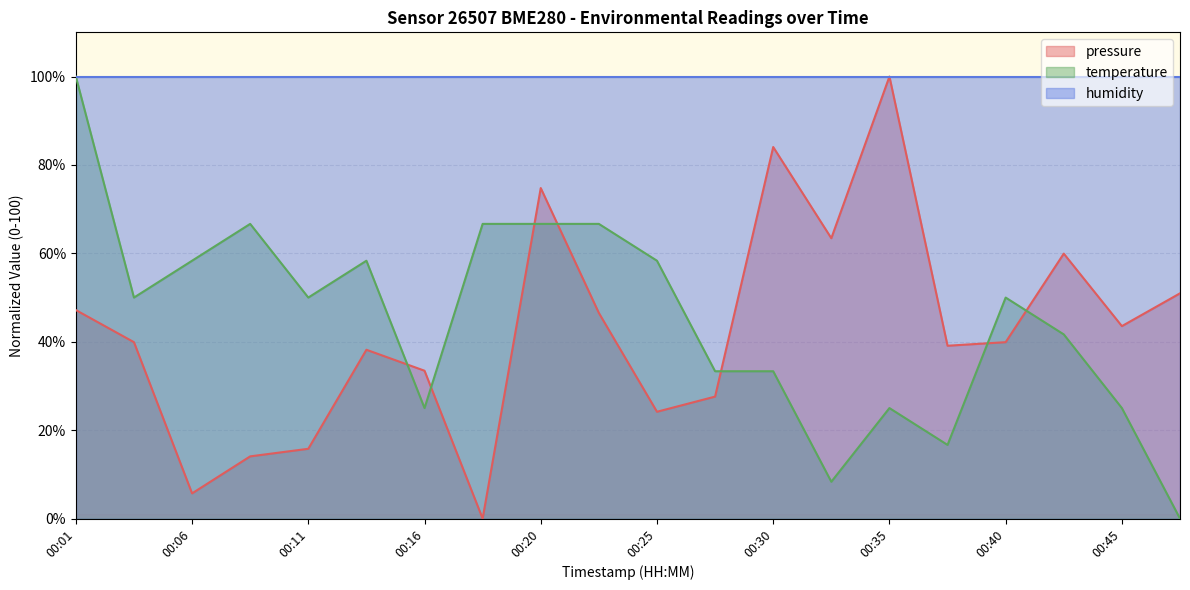

Which category has the highest value in the temperature series?

00:01